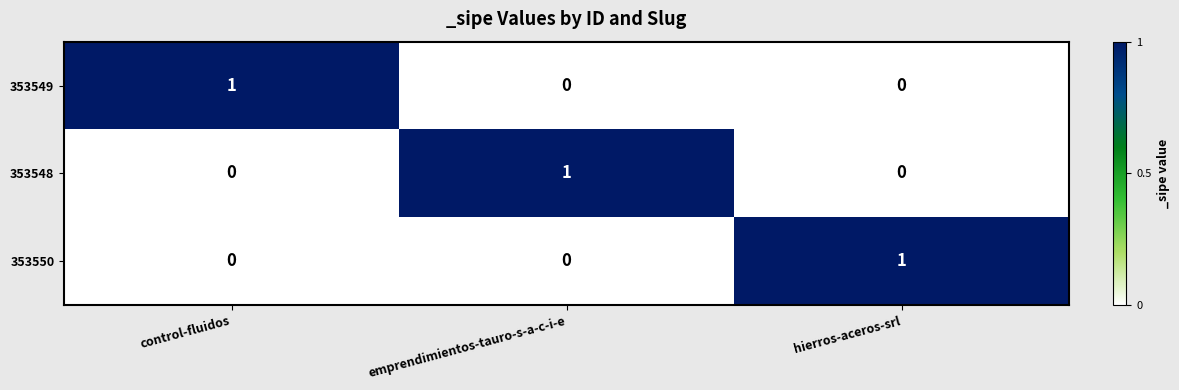

At which label does 353550 reach its peak?

hierros-aceros-srl